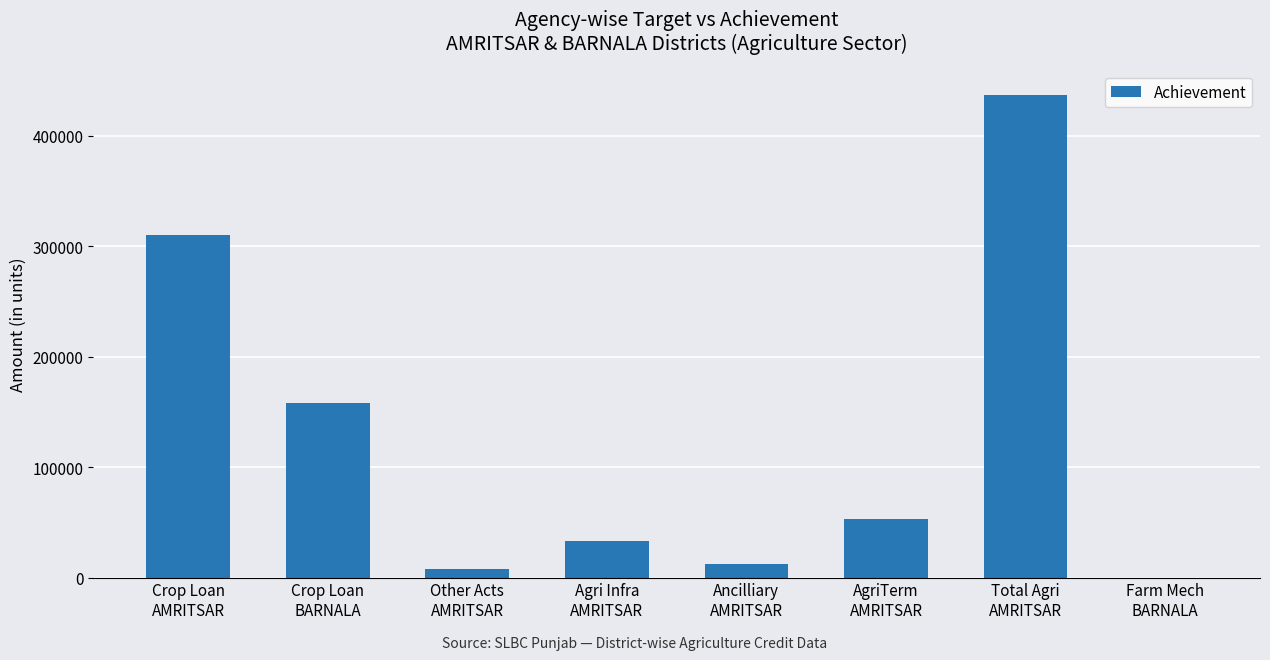

What is the sum of the values at Other Acts
AMRITSAR and AgriTerm
AMRITSAR?

60601.8